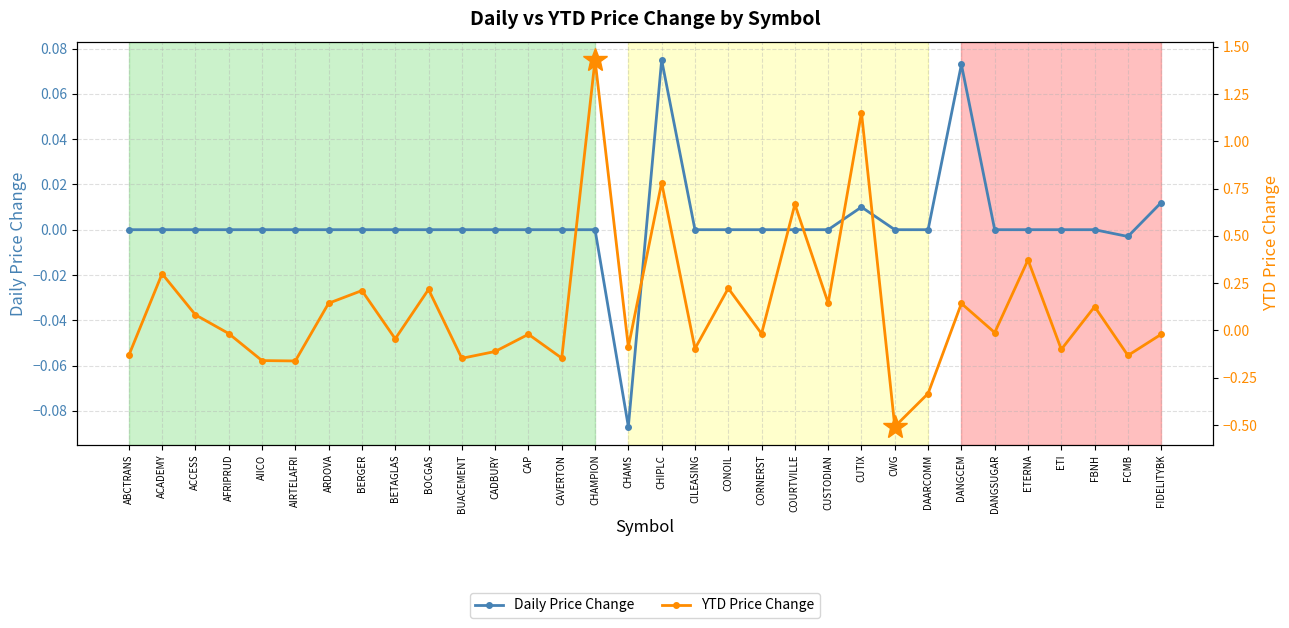

How many values in Daily Price Change are above zero?

4